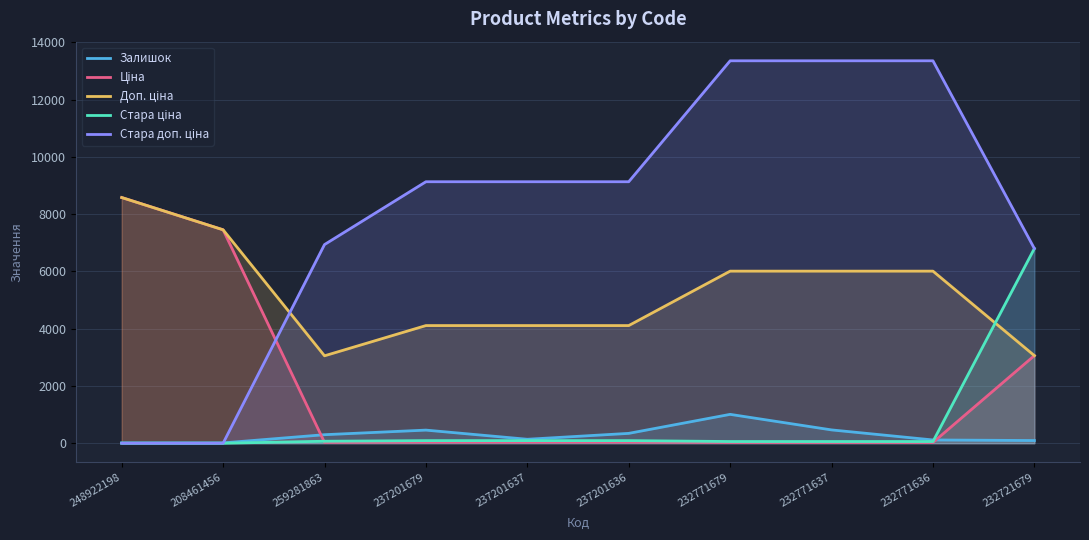

Which series has the largest total across all categories?

Стара доп. ціна